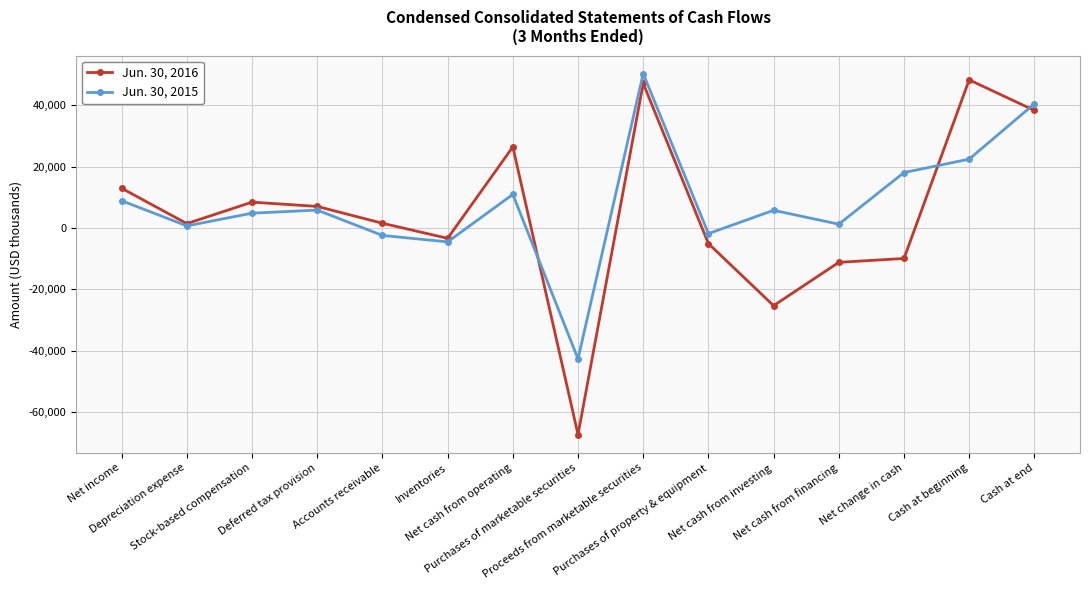

What is the total value across all series at Cash at beginning?

70632